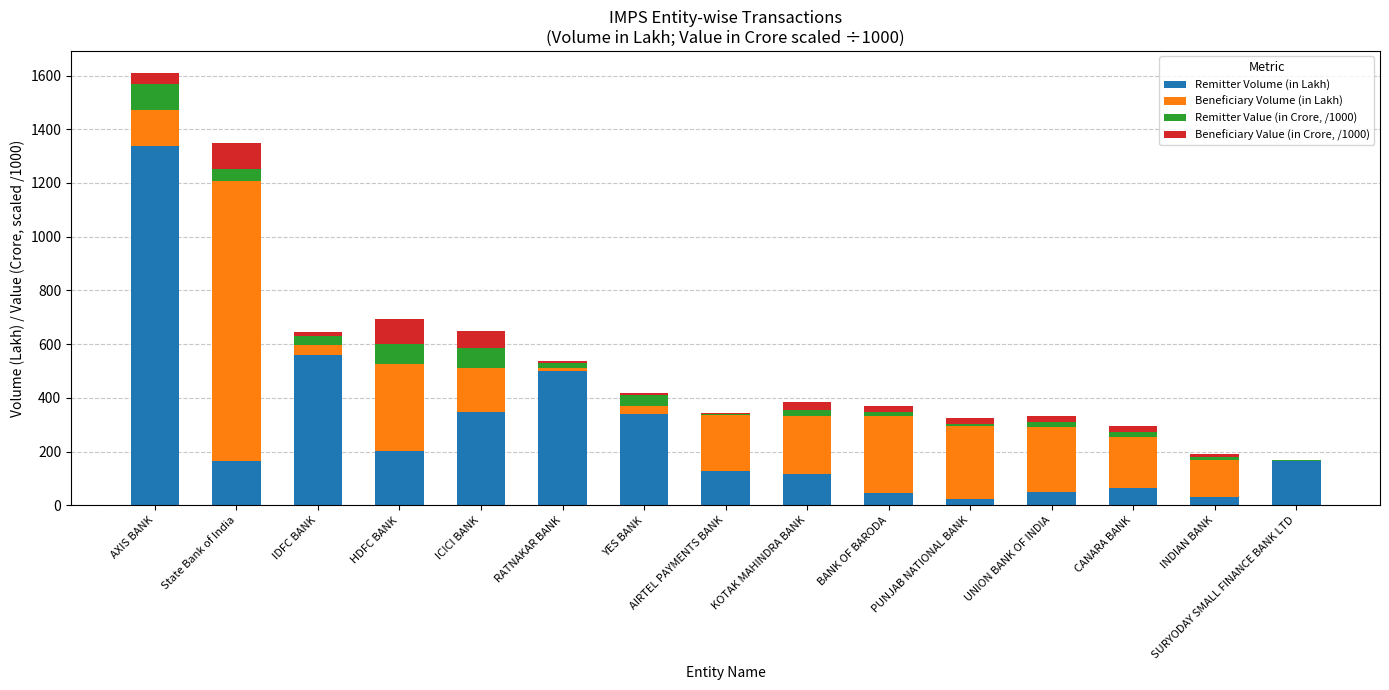

What is the total value across all series at HDFC BANK?

692.7